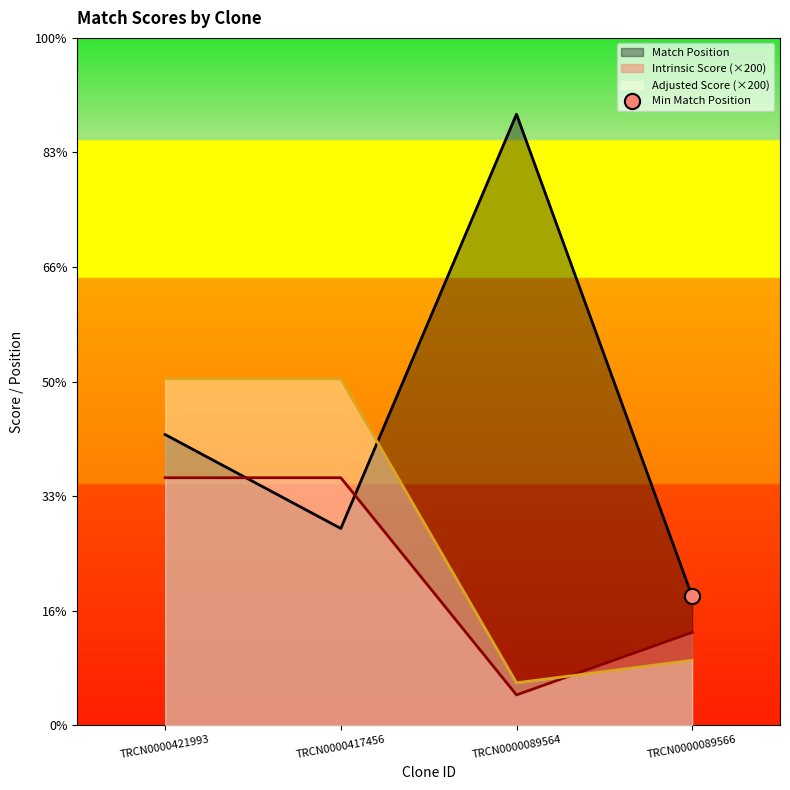

What is the total value across all series at TRCN0000089566?

2501.0